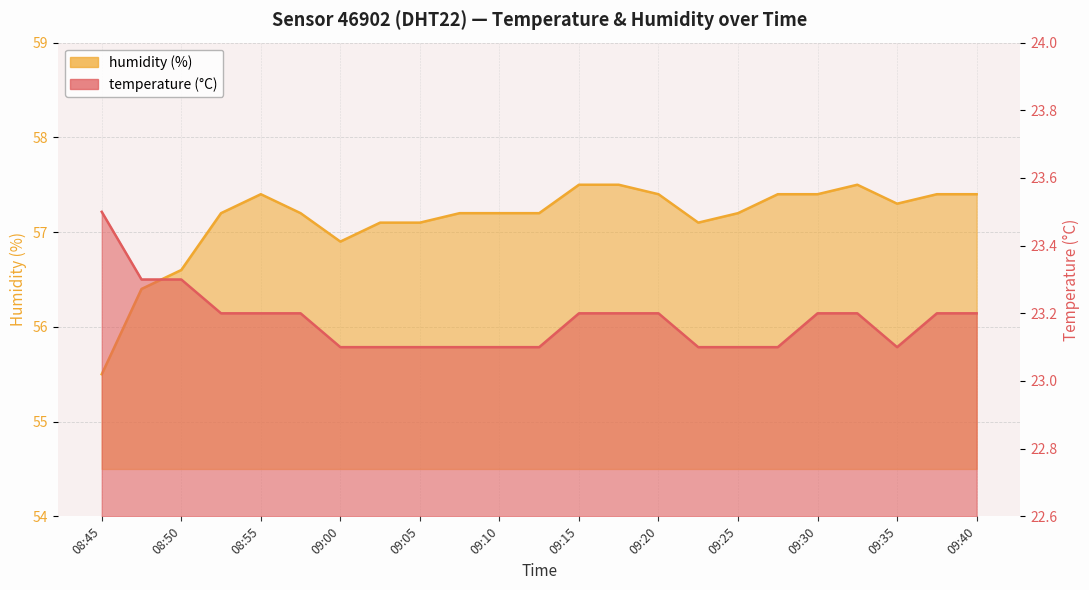

Read the temperature value at 09:00.

23.1